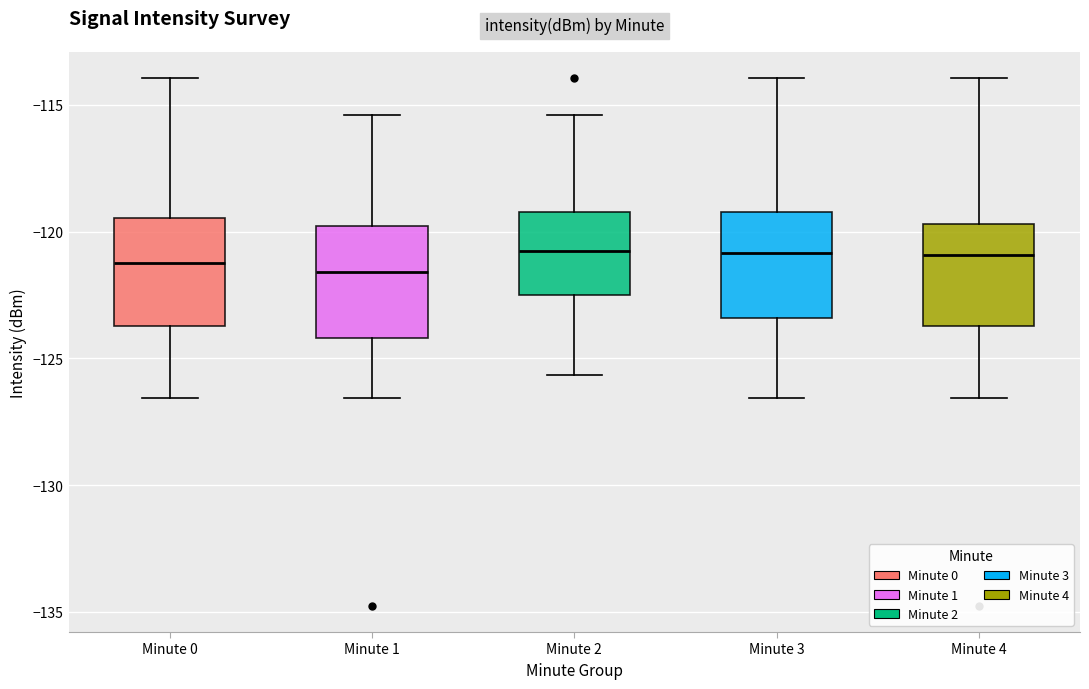

Where does the median line of the box for Minute 0 sit on the y-axis? The values are not printed on the chart, so give them approximately, as read against the axis.

-121.0